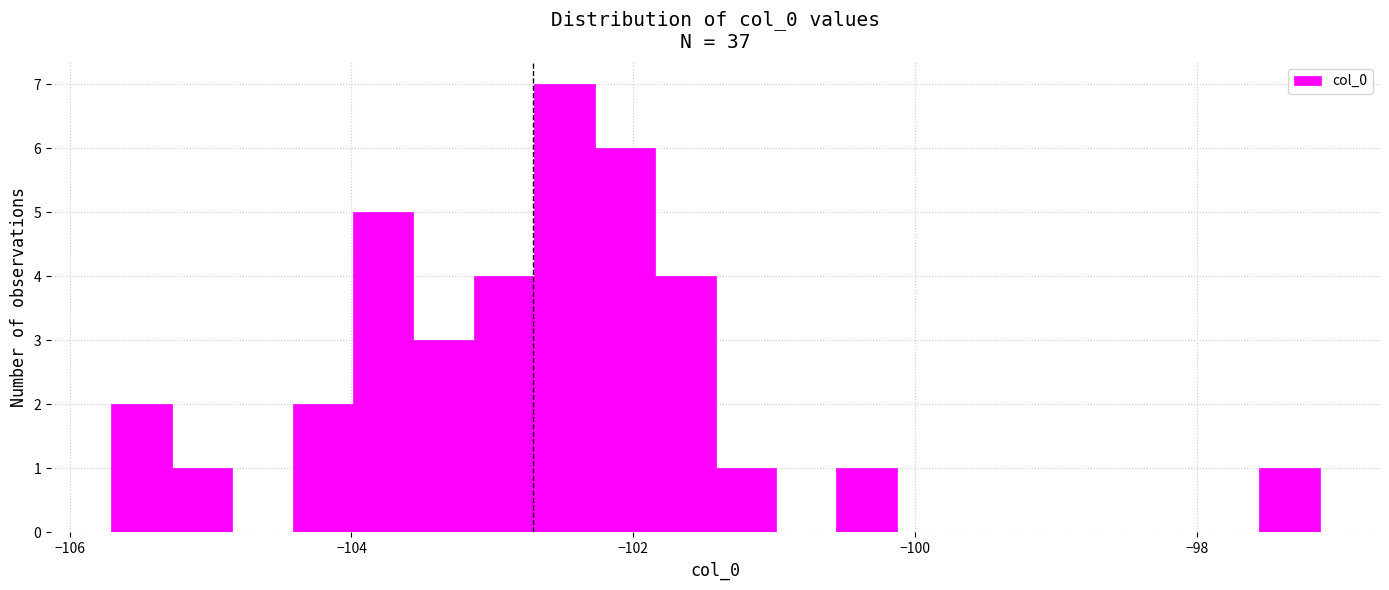

Around what value on the x-axis is the tallest bar? Give the approximate position of its centre, as read against the axis.

-102.4